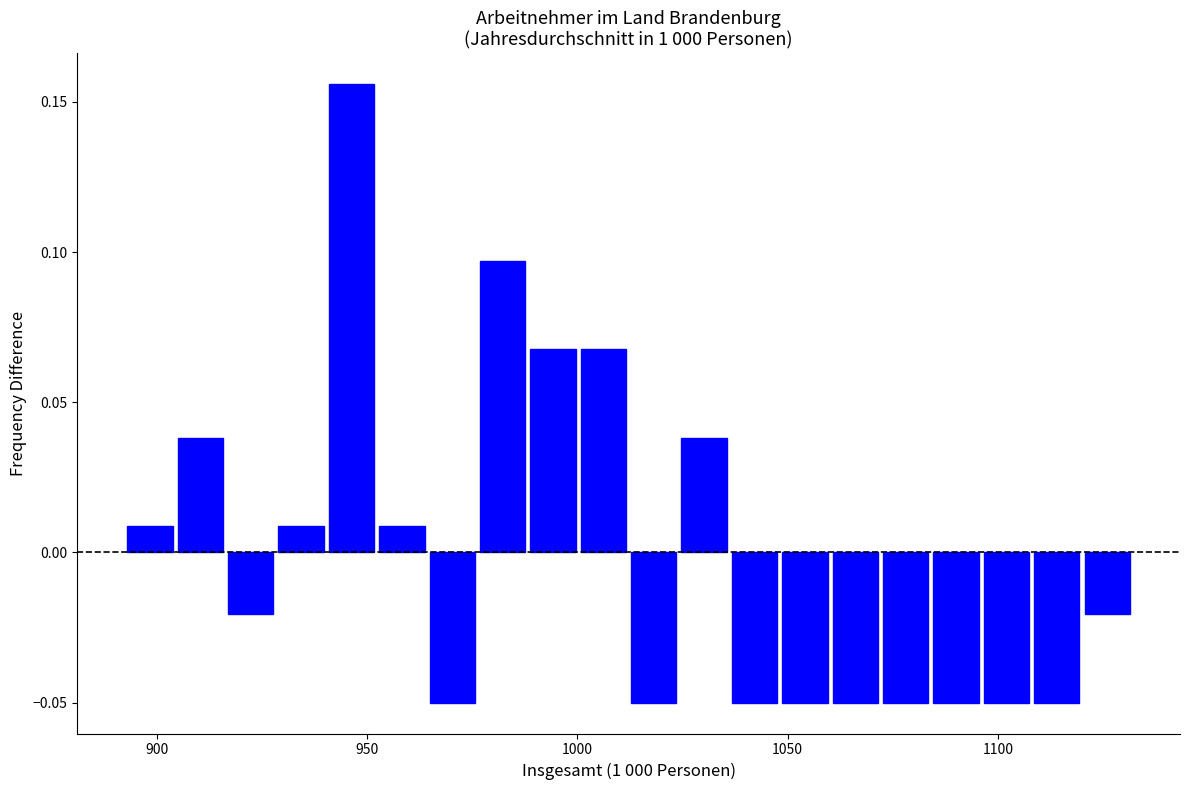

Read against the x-axis, roughly where is the centre of the tallest bar?

945